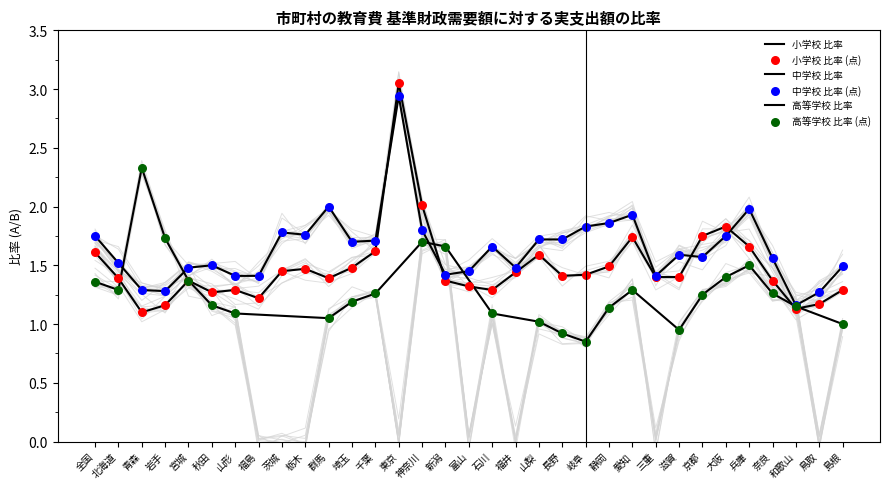

Which series contains the highest Y value?

小学校 比率